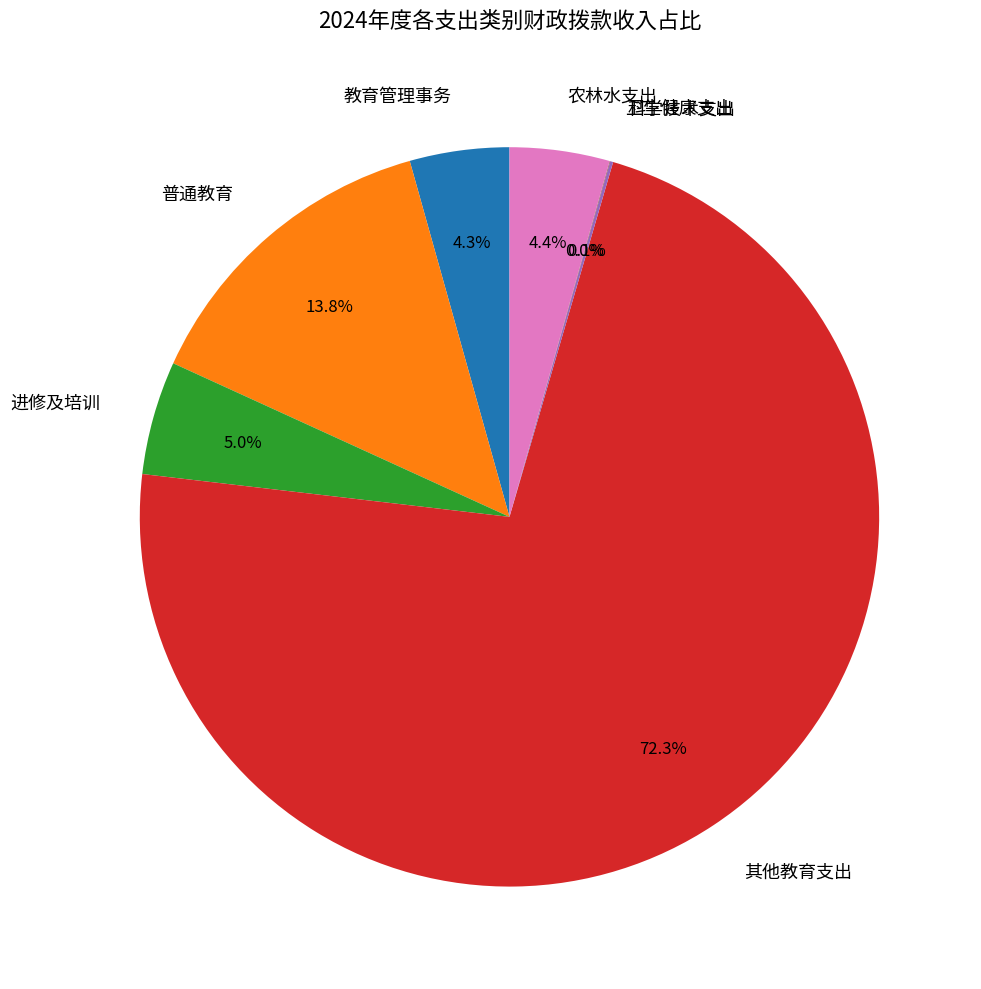

What is the largest slice in the pie chart?

其他教育支出